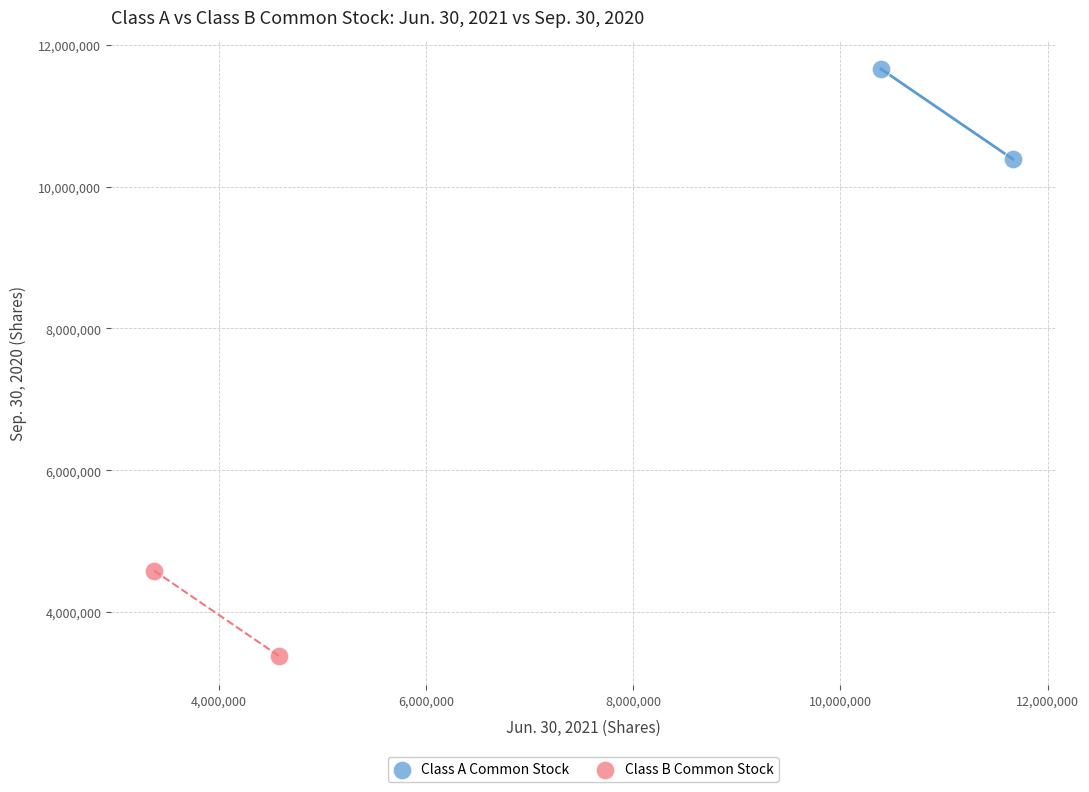

Which series reaches the minimum Y coordinate?

Class B Common Stock